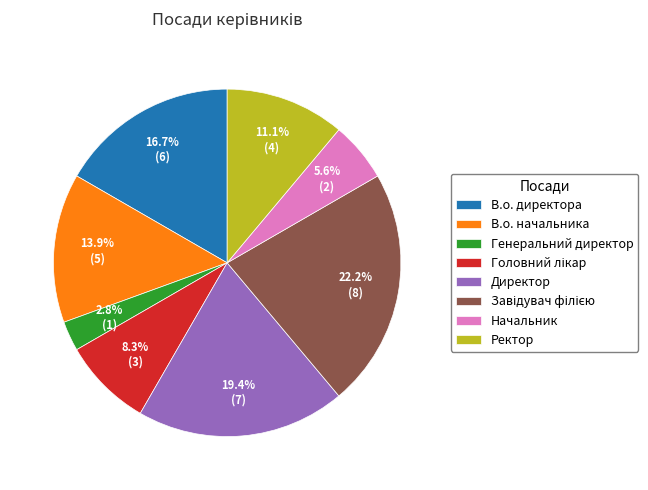

How many slices are in this pie chart?

8